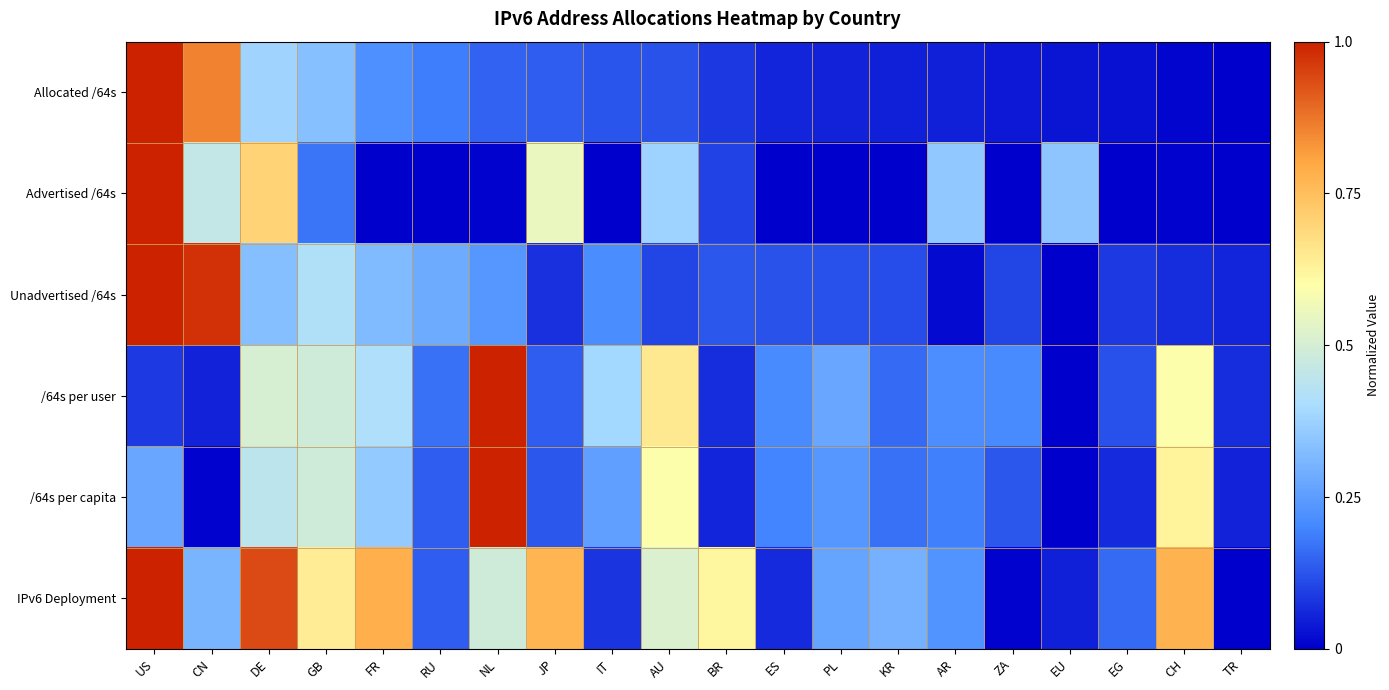

Rank the series by their maximum value, from lowest to highest.

Allocated /64s, Advertised /64s, Unadvertised /64s, /64s per user, /64s per capita, IPv6 Deployment